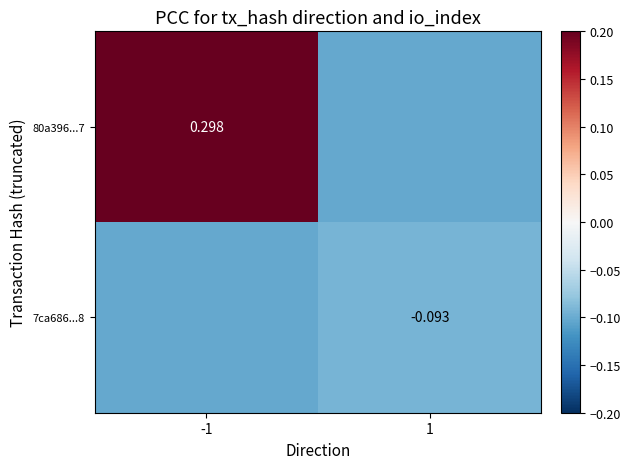

Is the value of 80a396...7 at -1 greater than the value of 7ca686...8 at 1?

Yes